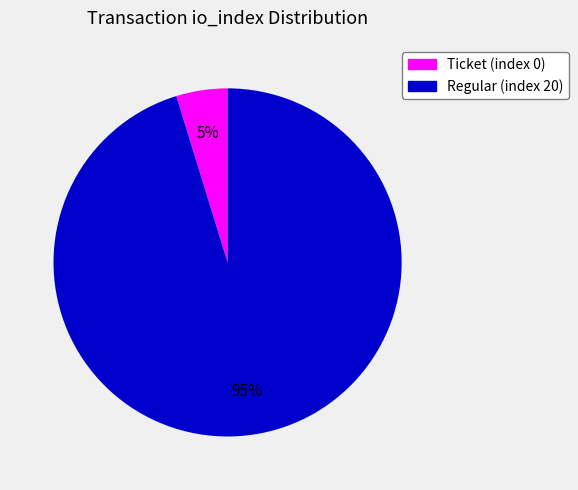

Rank the categories by value from highest to lowest.

Regular (index 20), Ticket (index 0)